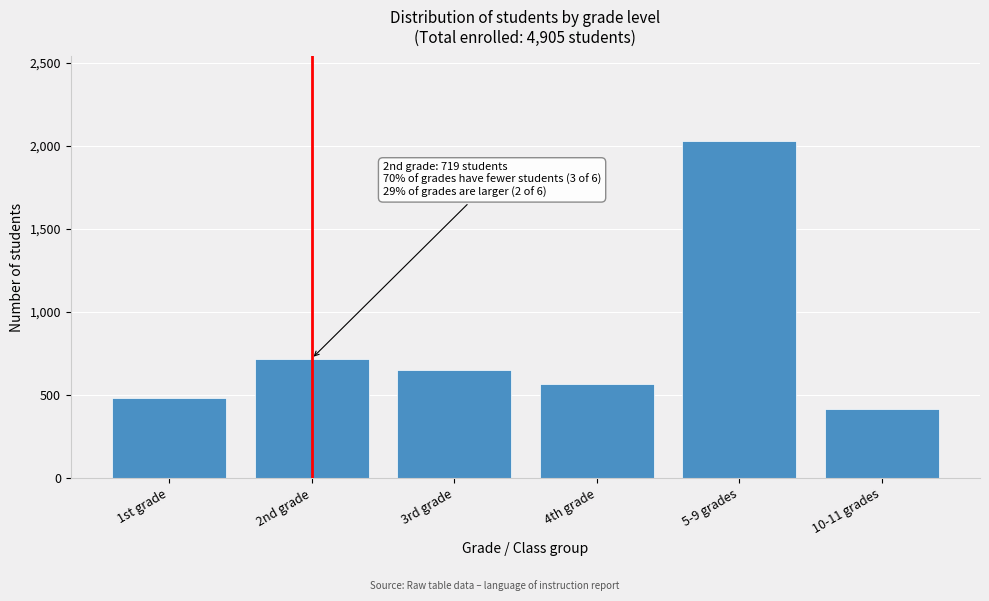

Reading left to right, extract all data points from this chart.

482	719	653	569	2029	419